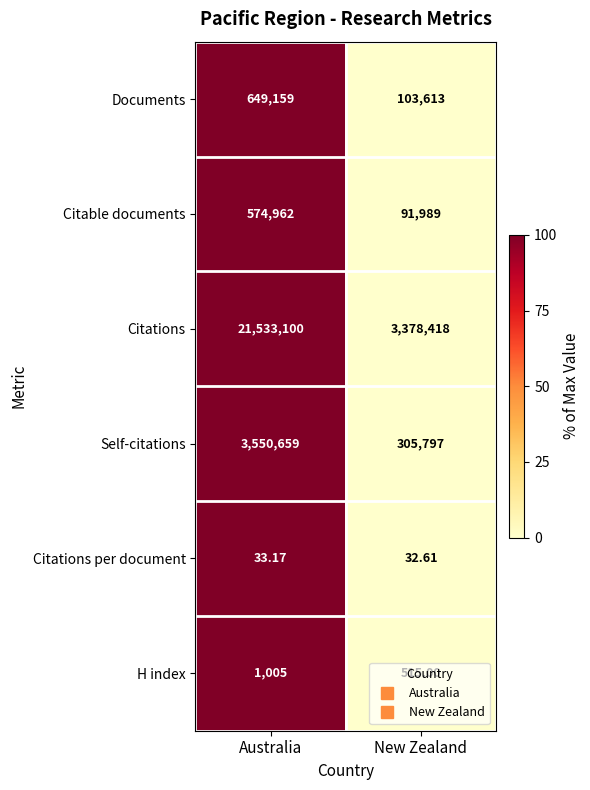

At which label does Citable documents reach its peak?

Australia